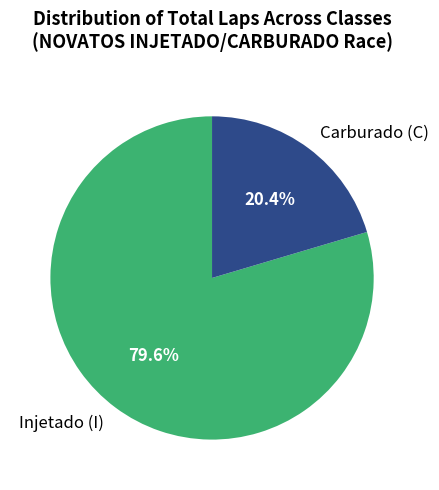

Is there a majority slice in this chart?

Yes